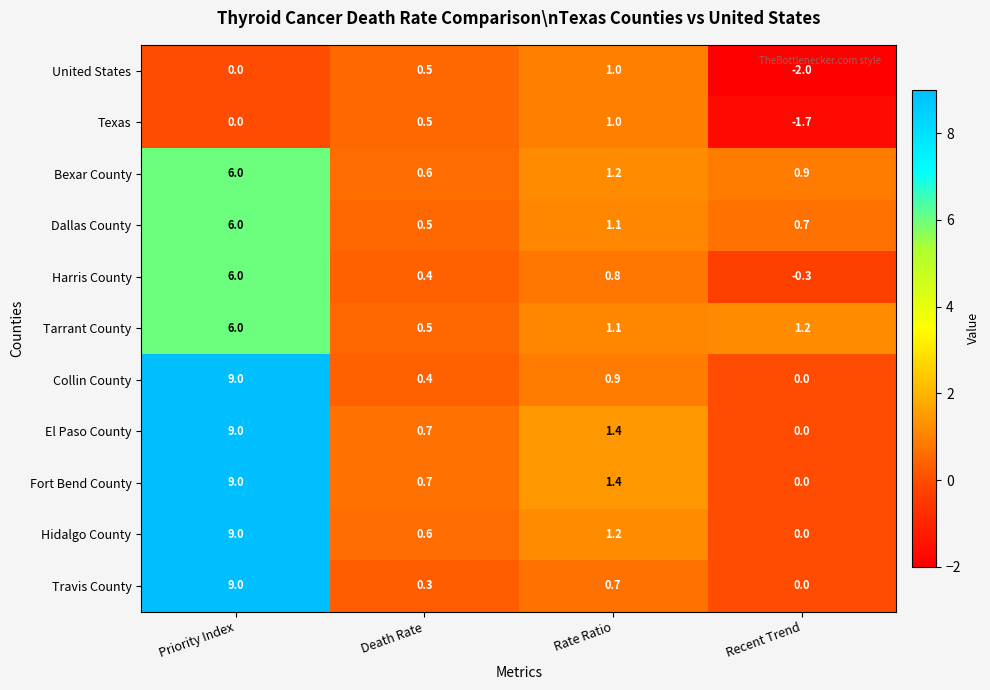

The Hidalgo County series shows 14.4 at Priority Index. True or false?

False